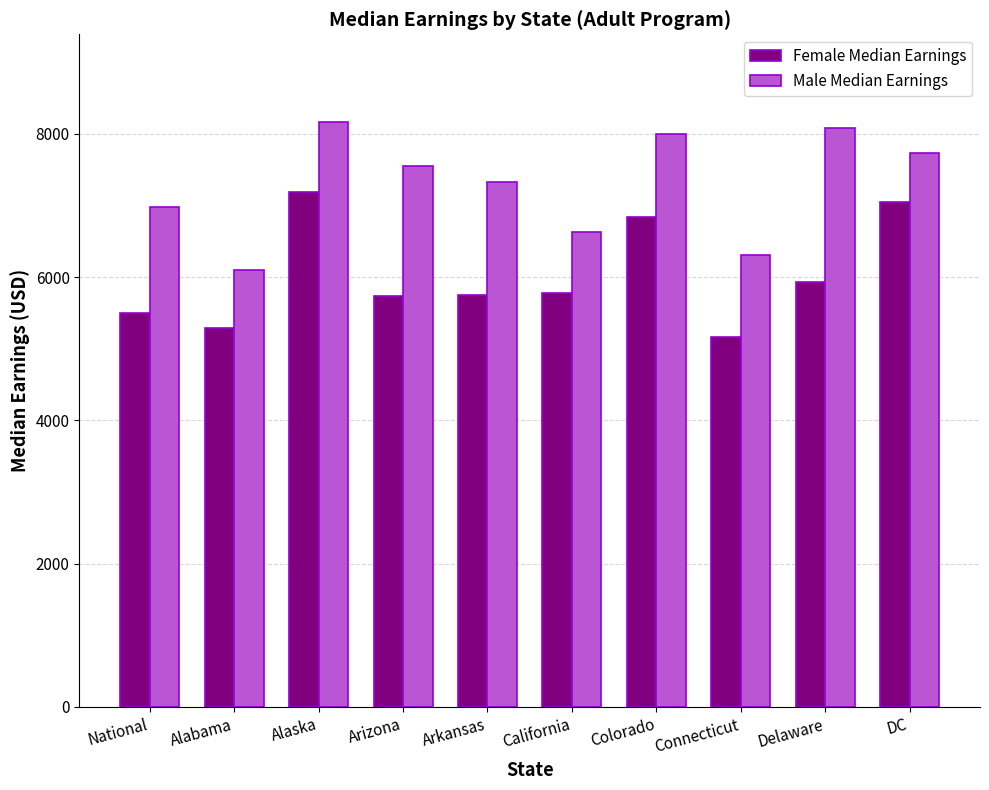

Is the value of Male Median Earnings at Arkansas greater than the value of Female Median Earnings at National?

Yes